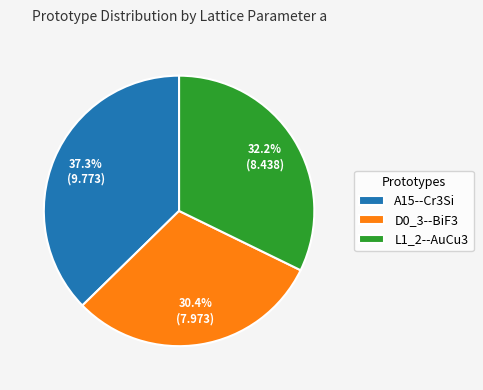

What percentage is NOT represented by A15--Cr3Si?

62.7%